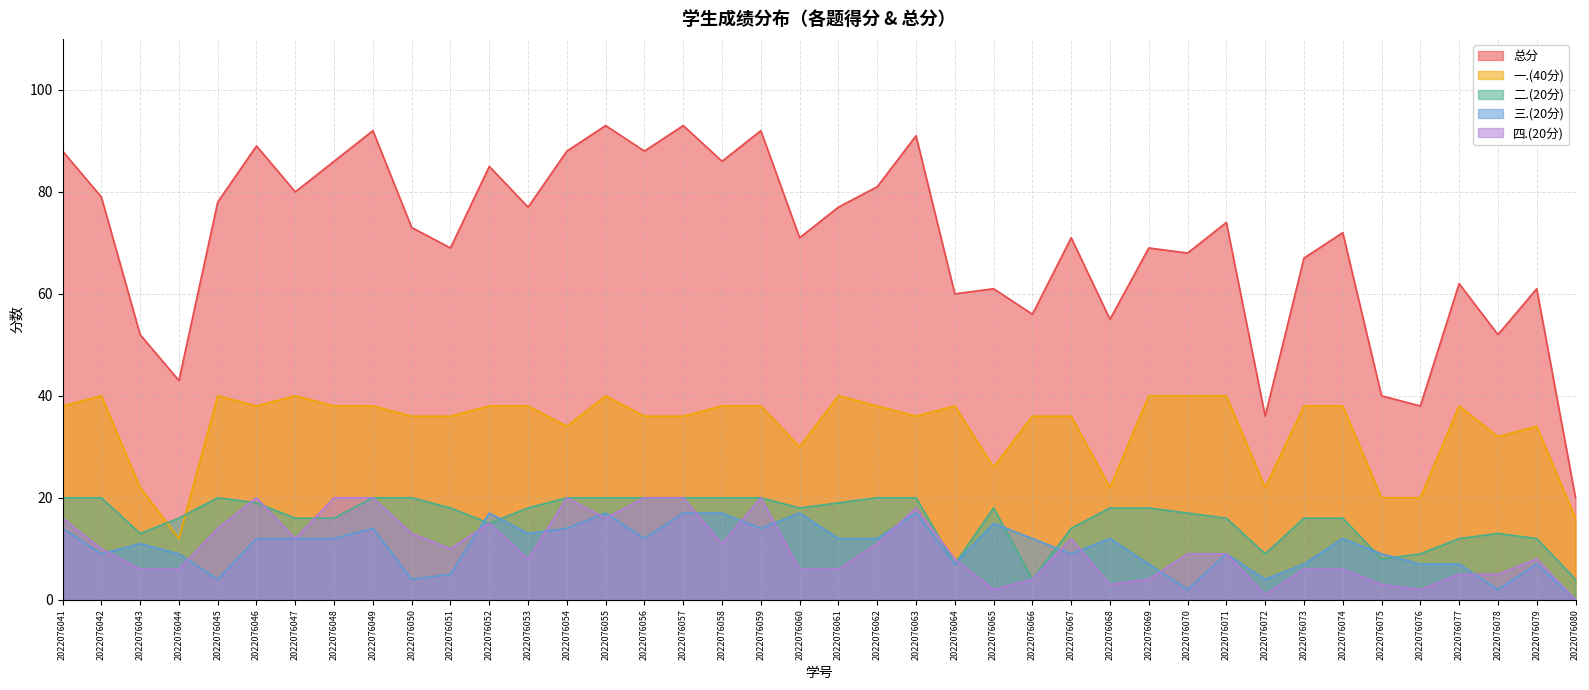

The 总分 series shows 43 at 2022076044. True or false?

True